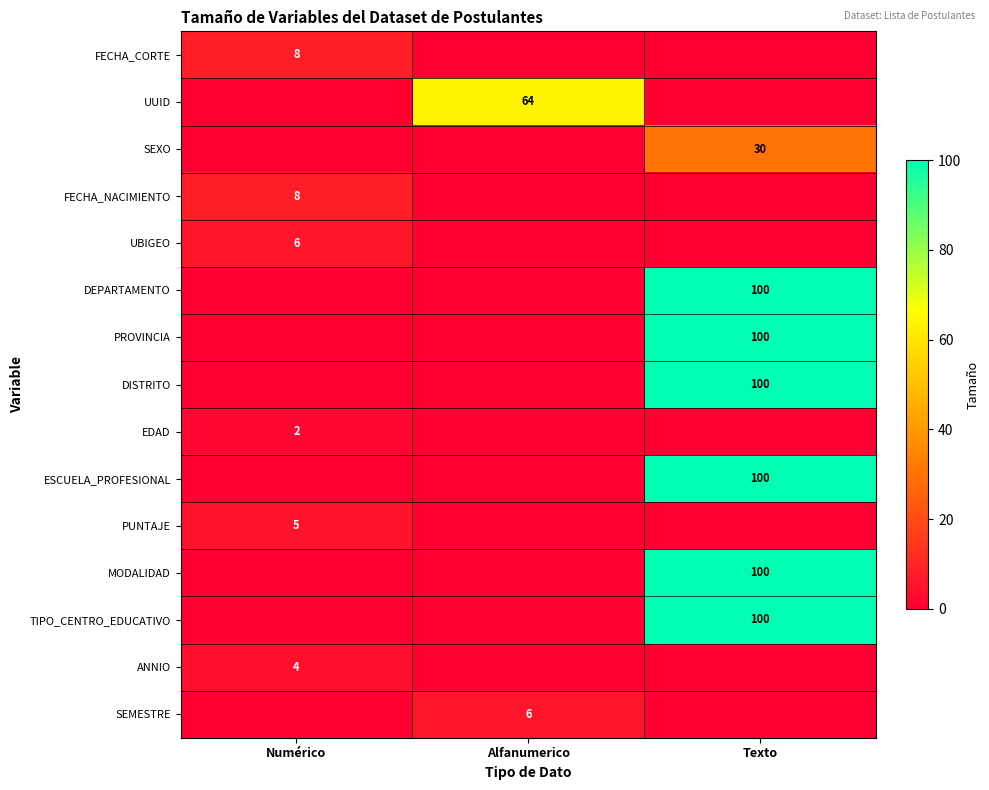

The TIPO_CENTRO_EDUCATIVO series shows 100 at Texto. True or false?

True